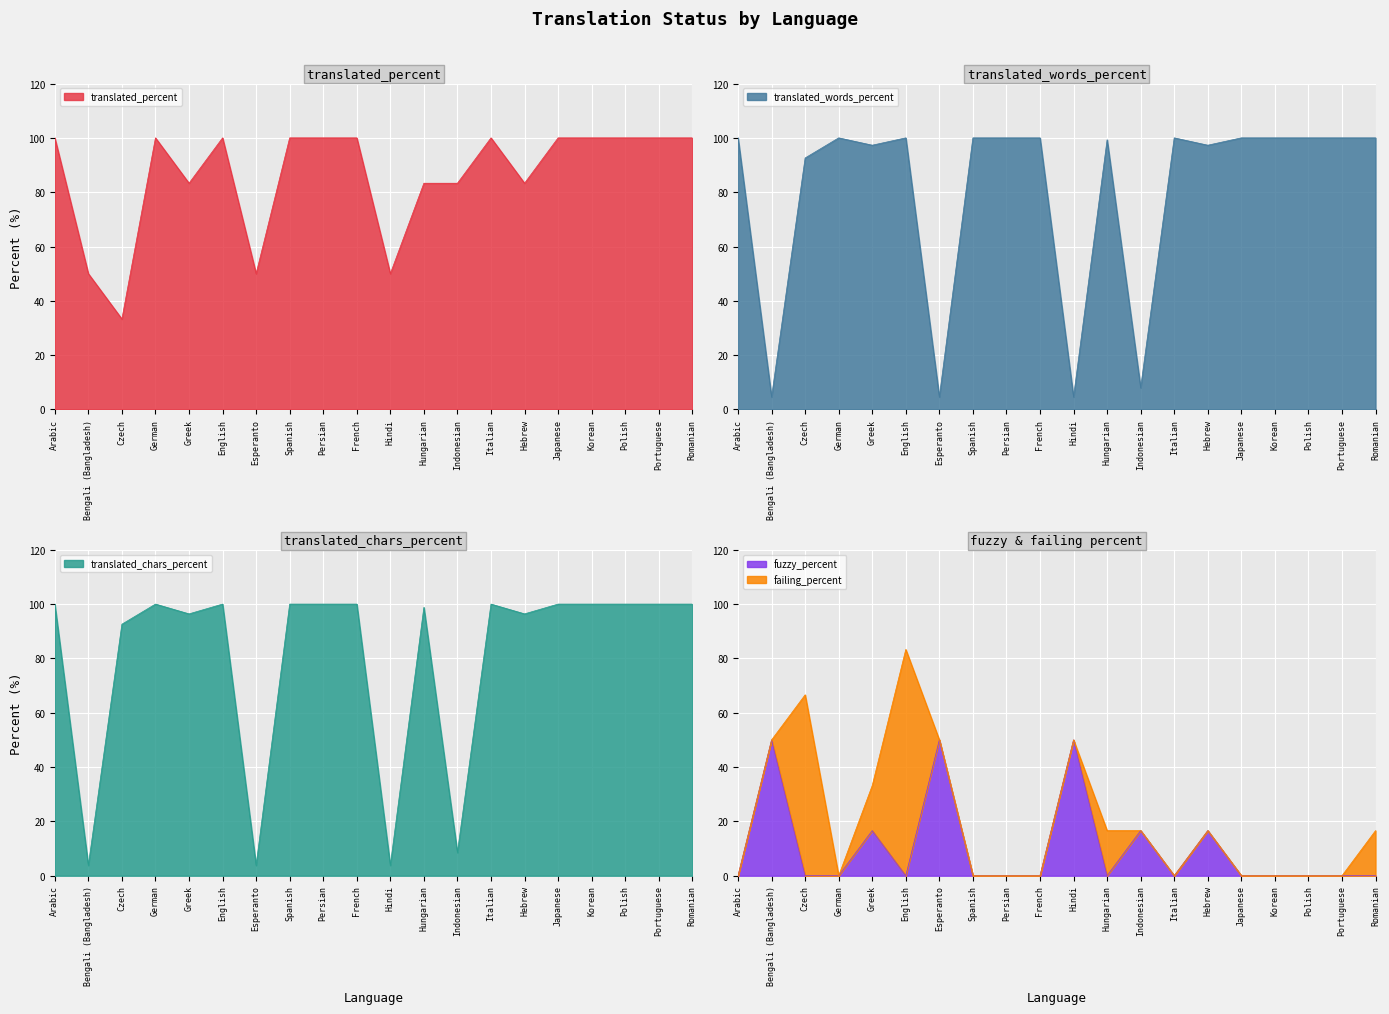

Is it true that translated_percent equals 135.6 at Arabic?

False